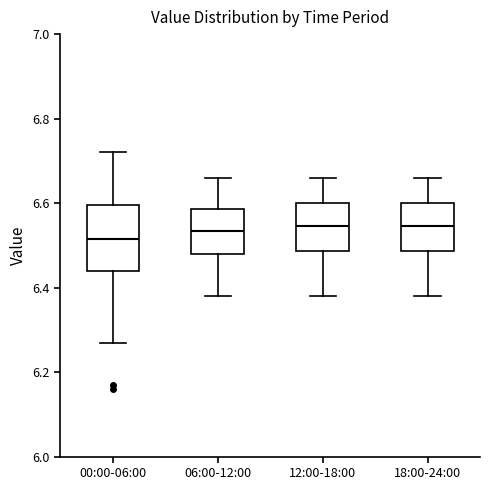

Which box has the lowest median line?

00:00-06:00